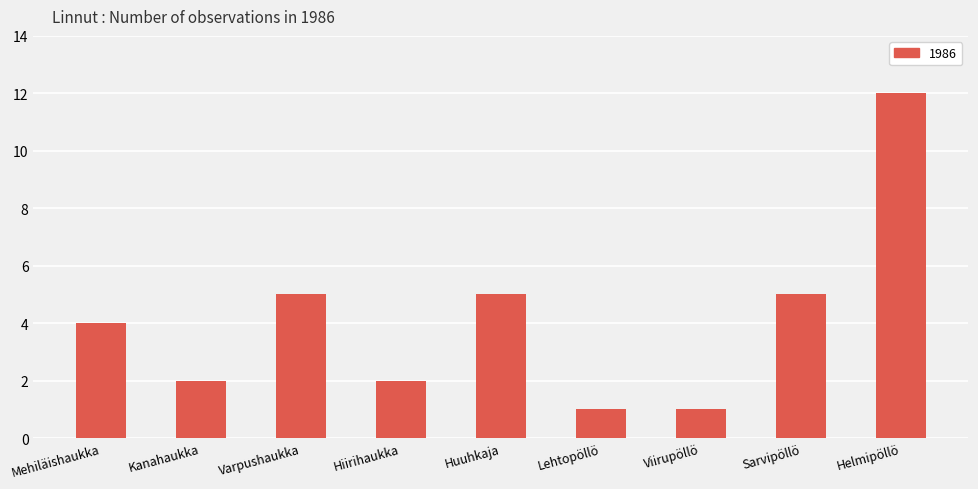

What is the greatest value displayed?

12